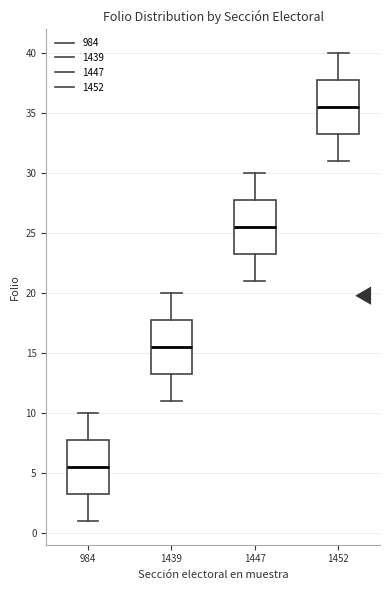

Reading left to right, transcribe this box plot: for each box, give where its median line is, the range the box spans, and where its two whiskers end, as read against the y-axis. The values are not printed on the chart, so give them approximately, as read against the axis.

984: median 5.5, box 3.5 to 8.0, whiskers 1.0 to 10.0
1439: median 15.5, box 13.5 to 18.0, whiskers 11.0 to 20.0
1447: median 25.5, box 23.5 to 28.0, whiskers 21.0 to 30.0
1452: median 35.5, box 33.5 to 38.0, whiskers 31.0 to 40.0